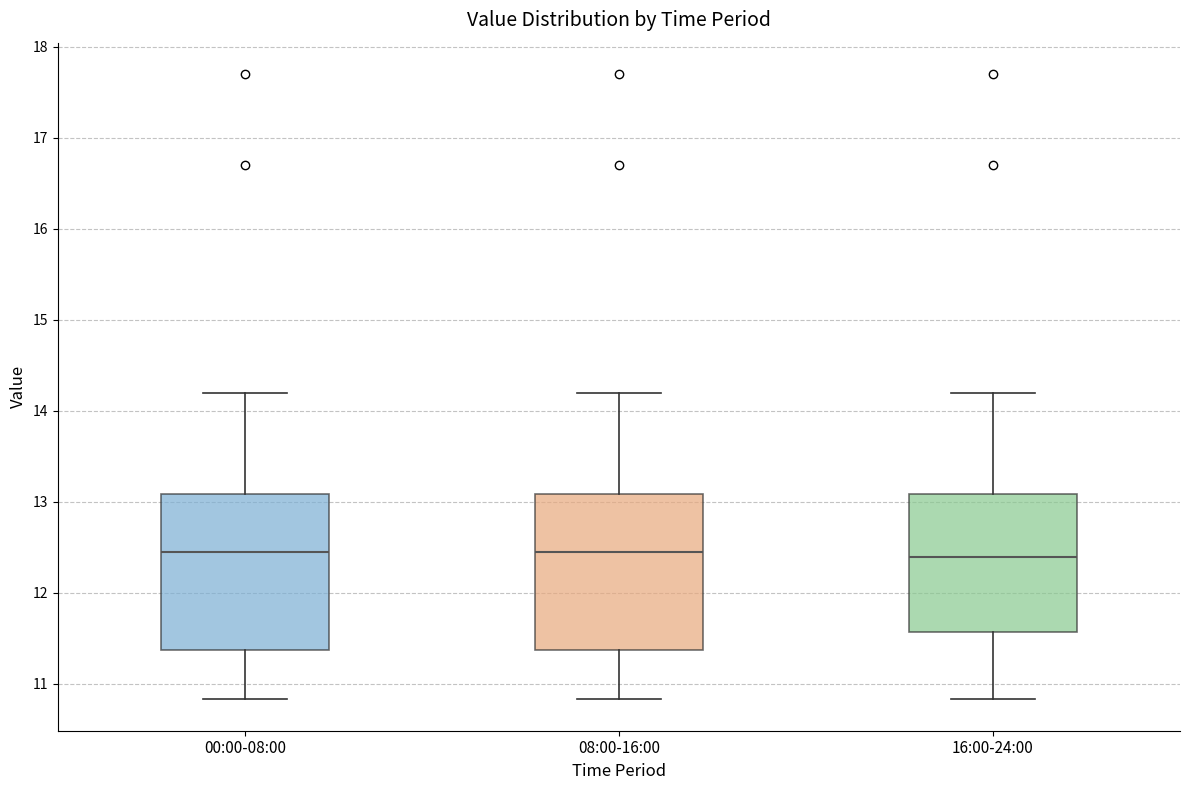

Where is the upper edge of the box for 08:00-16:00 on the y-axis? The values are not printed on the chart, so give them approximately, as read against the axis.

13.1